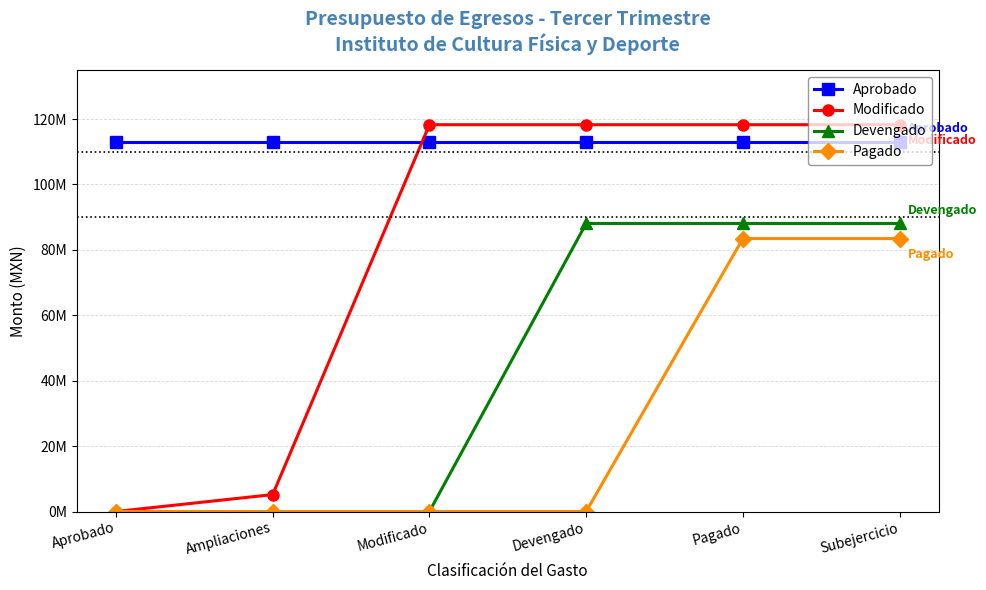

What is the average value of the Devengado series?

44039477.7